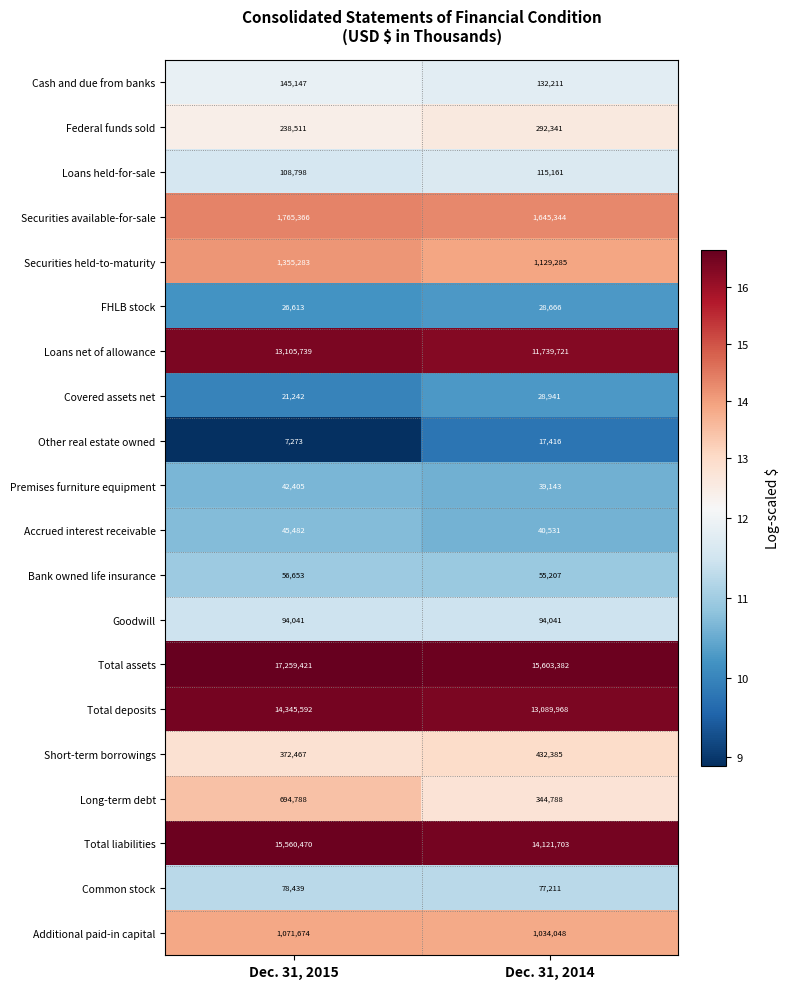

Which series has the largest total across all categories?

Total assets